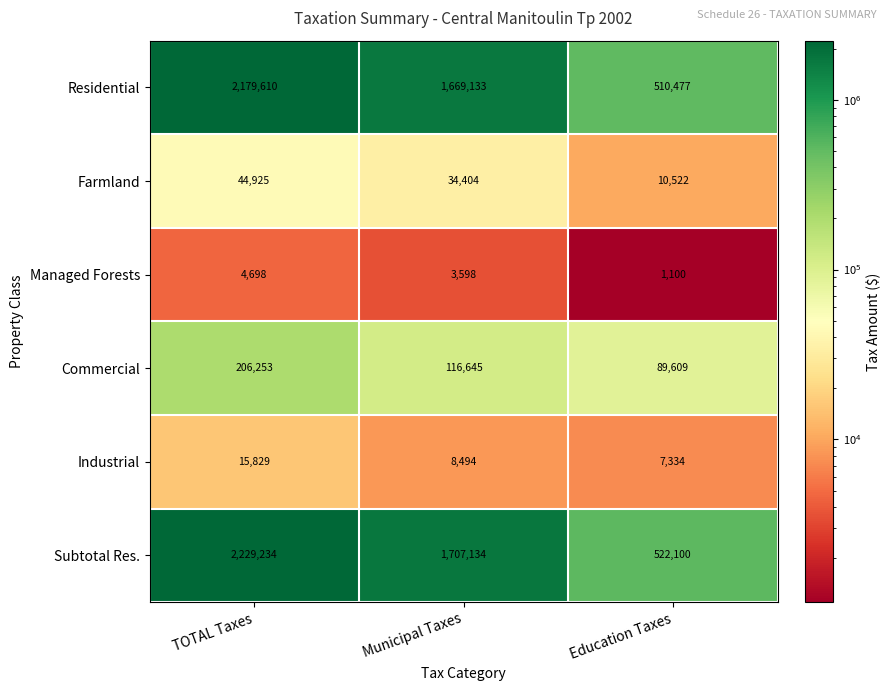

At which label does Industrial first exceed 8494?

TOTAL Taxes